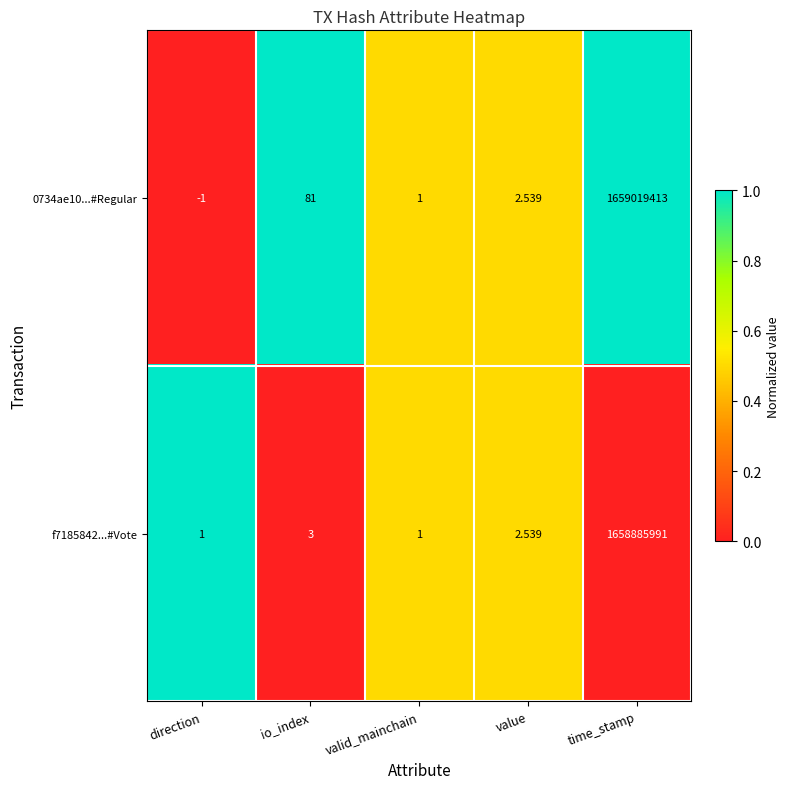

Where does the f7185842...#Vote series first go above 2?

io_index